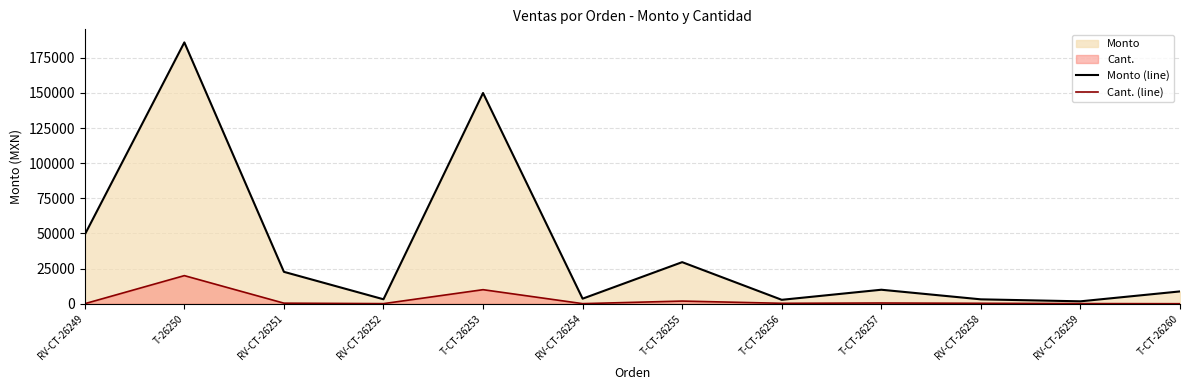

True or false: Monto (line) and Cant. (line) intersect in this chart.

False